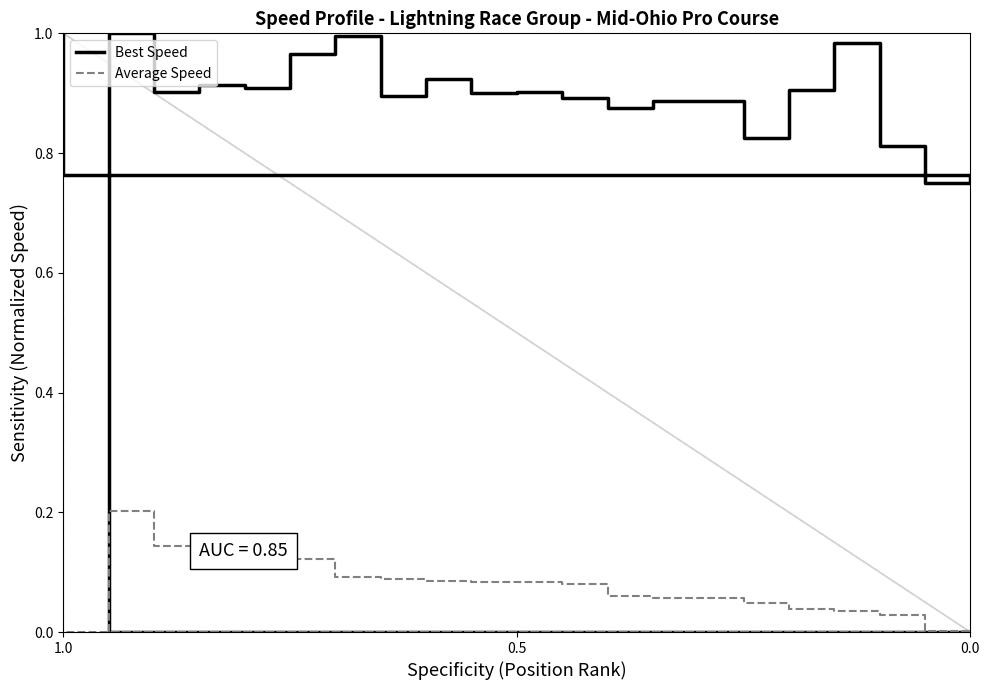

What are all the series names shown in the legend?

Best Speed, Average Speed